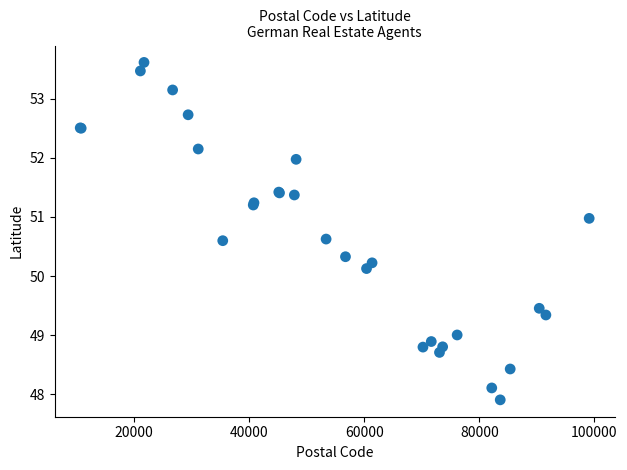

What Y value in the scatter plot is closest to 50?

50.1